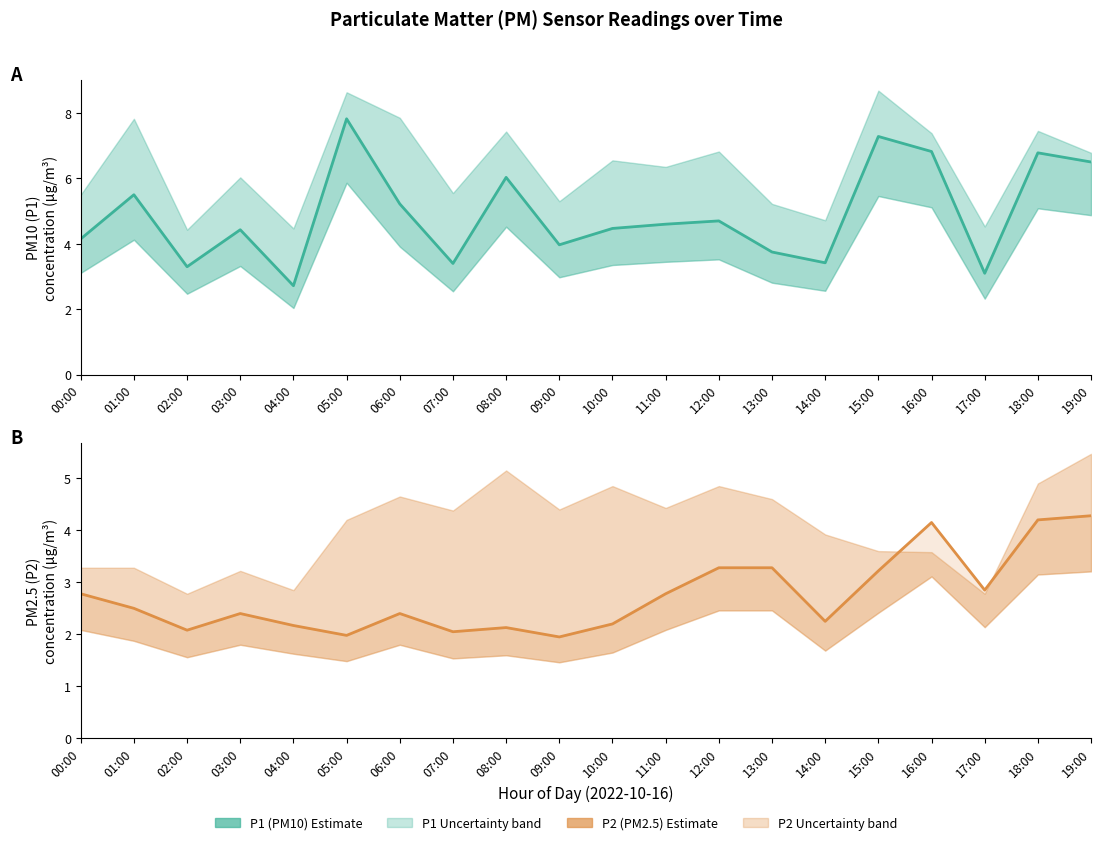

What position from the left is 11:00?

12